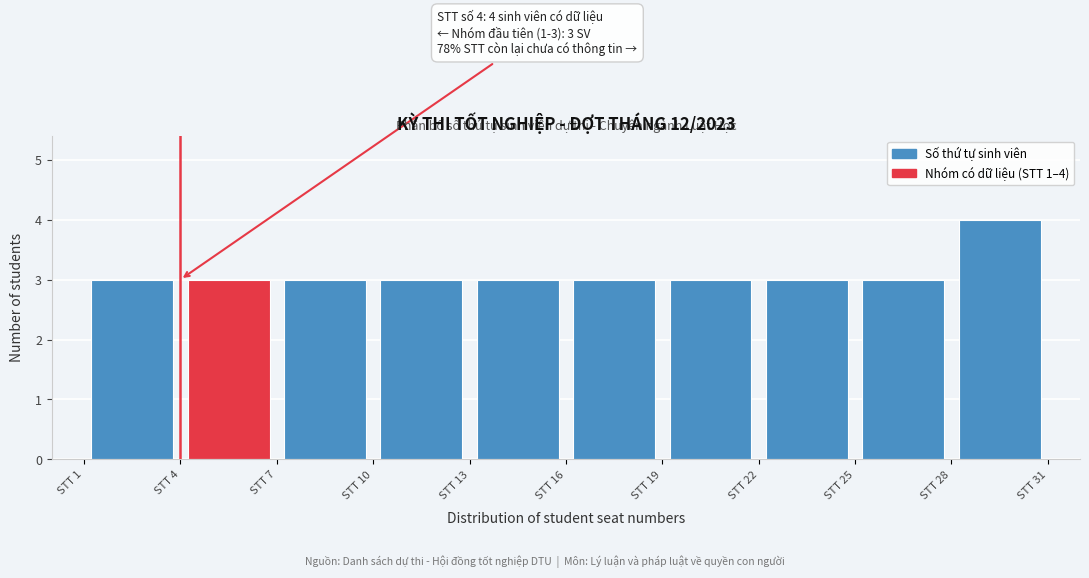

Which range on the x-axis has the tallest bar?

28 to 31